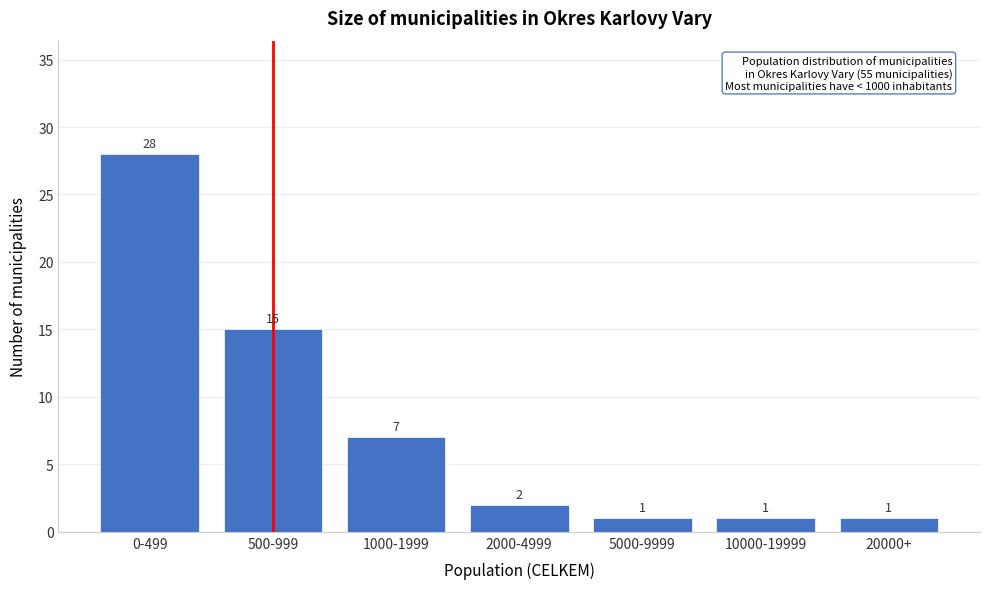

Reading right to left, transcribe all the data shown in this chart.

20000+=1	10000-19999=1	5000-9999=1	2000-4999=2	1000-1999=7	500-999=15	0-499=28